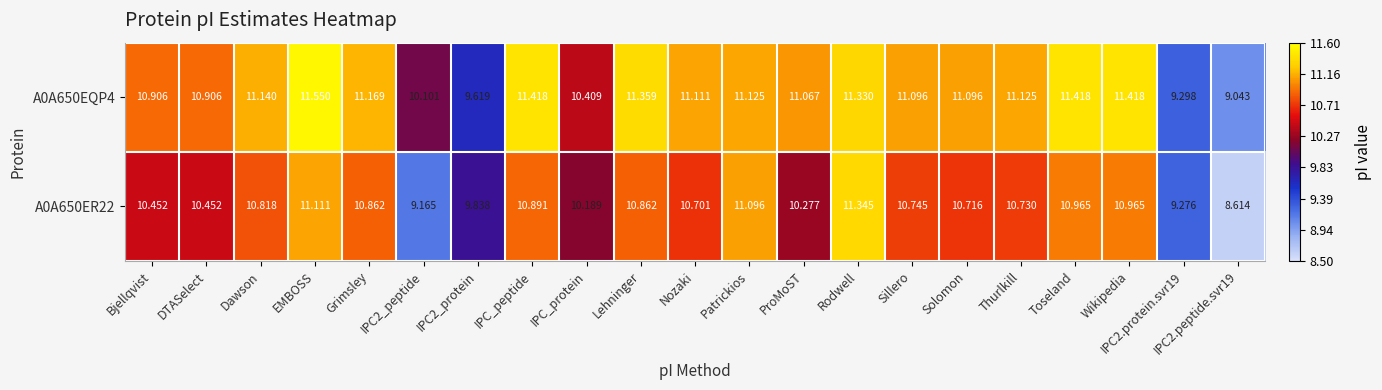

What is the total value across all series at Solomon?

21.8